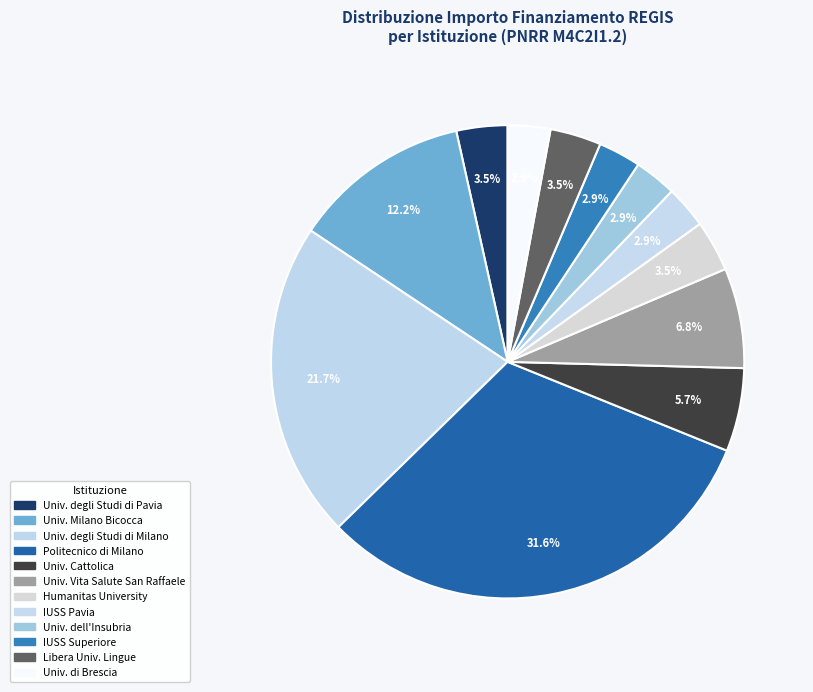

How many segments does this pie chart have?

12